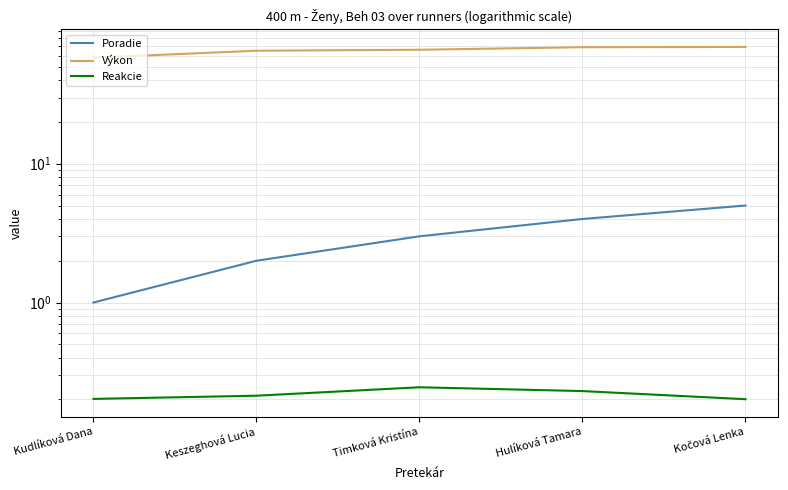

What is the label of the 4th point from the left?

Hulíková Tamara